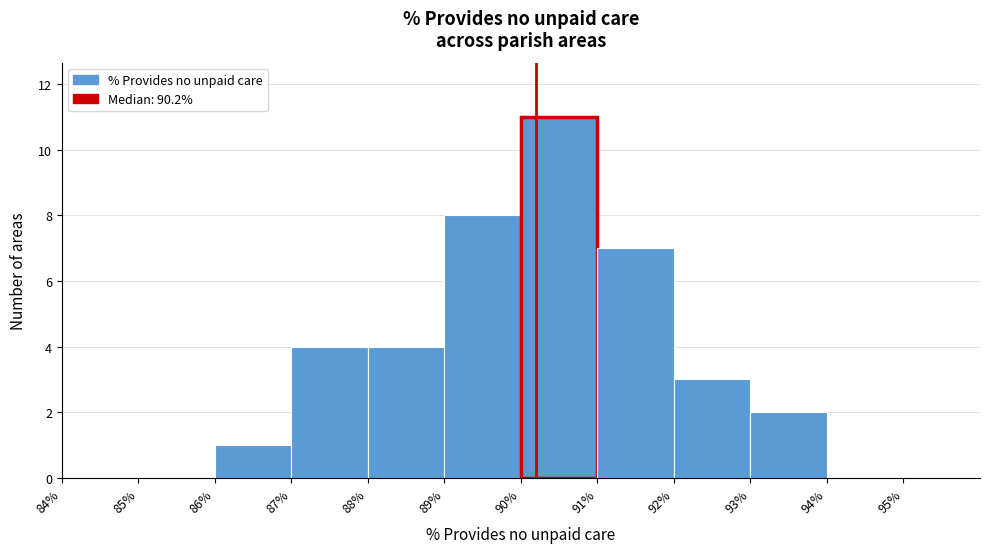

How tall is the bar that spans 93 to 94 on the x-axis? The values are not printed on the chart, so give them approximately, as read against the axis.

2